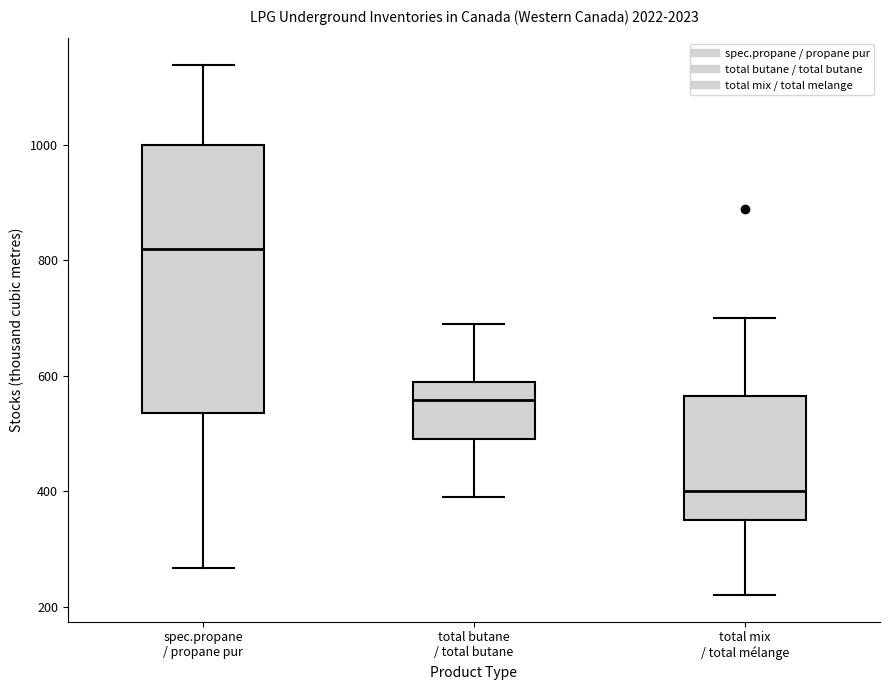

Where is the lower edge of the box for total butane / total butane on the y-axis? The values are not printed on the chart, so give them approximately, as read against the axis.

480